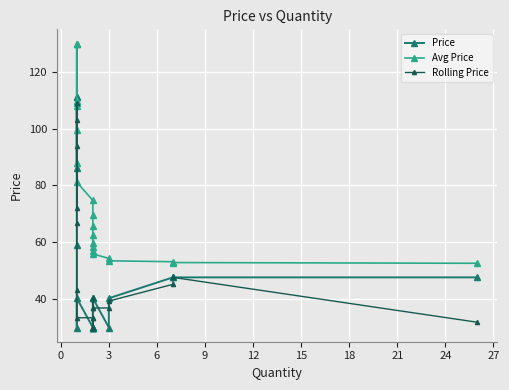

Count the number of data series in this chart.

3